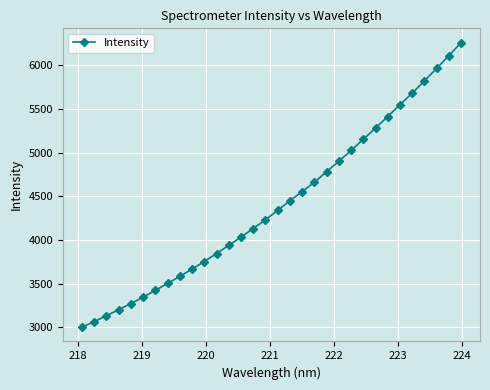

What is the minimum value shown in the chart?

3001.1